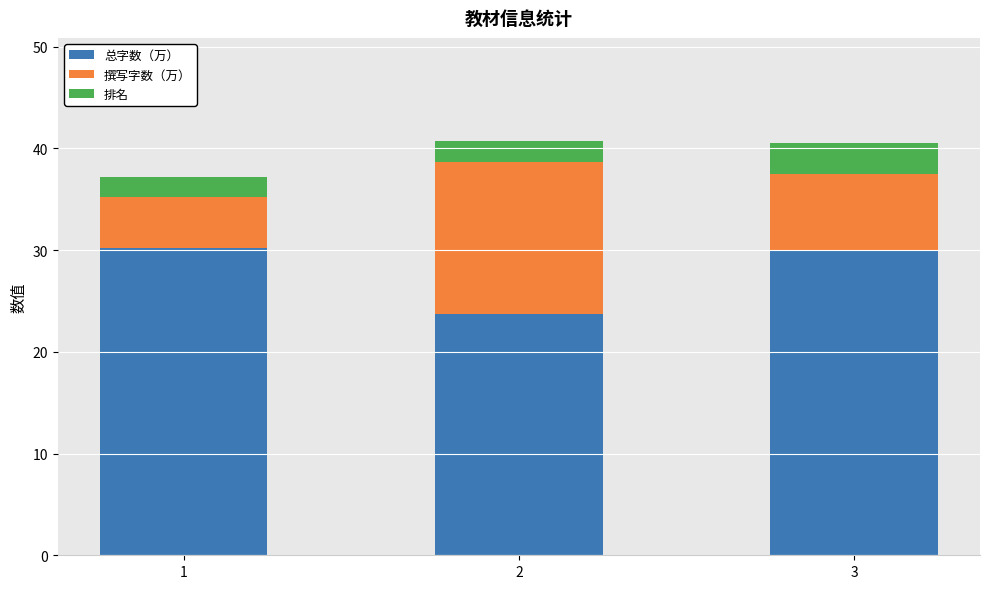

The value of 总字数（万） at 3 is 30.0. True or false?

True